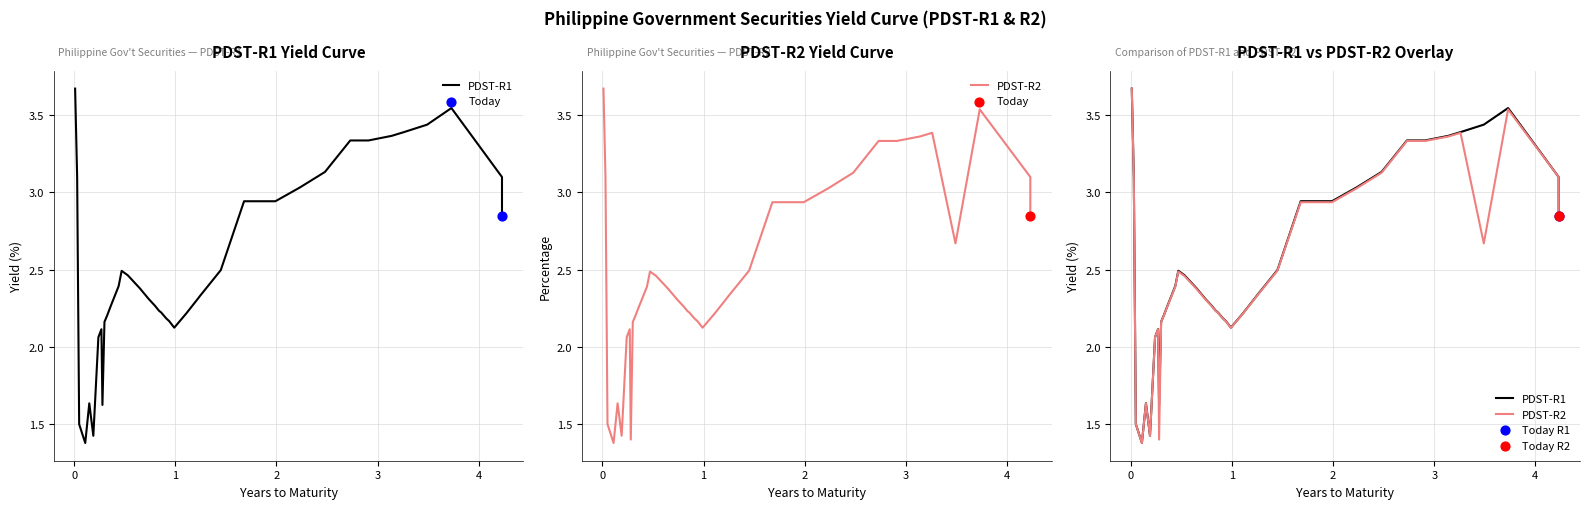

At how many categories does at least one series exceed 2?

35